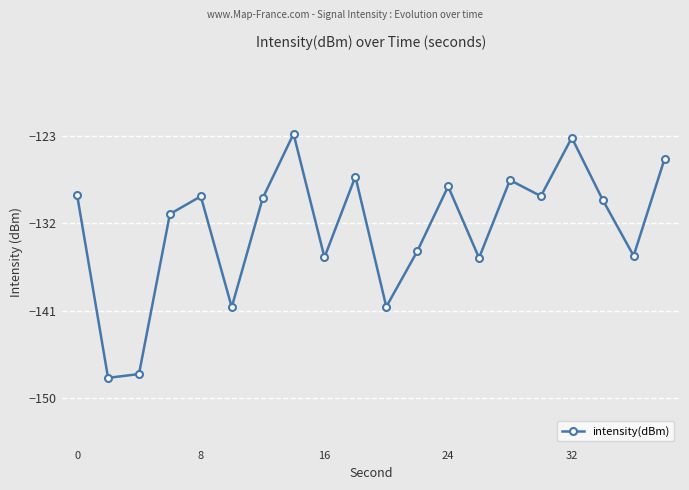

True or false: there are more than 2 points higher than both neighbors.

True